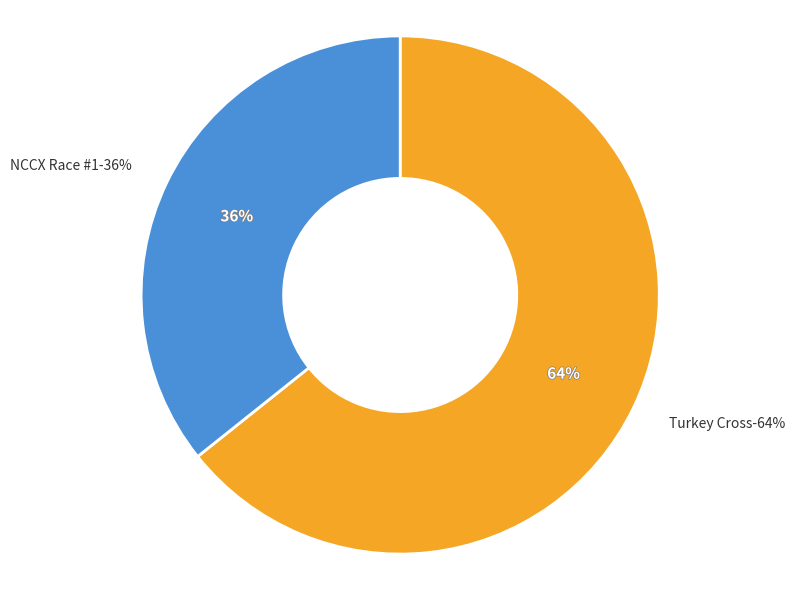

What percentage is the NCCX Race #1 slice, to the nearest percent?

36%